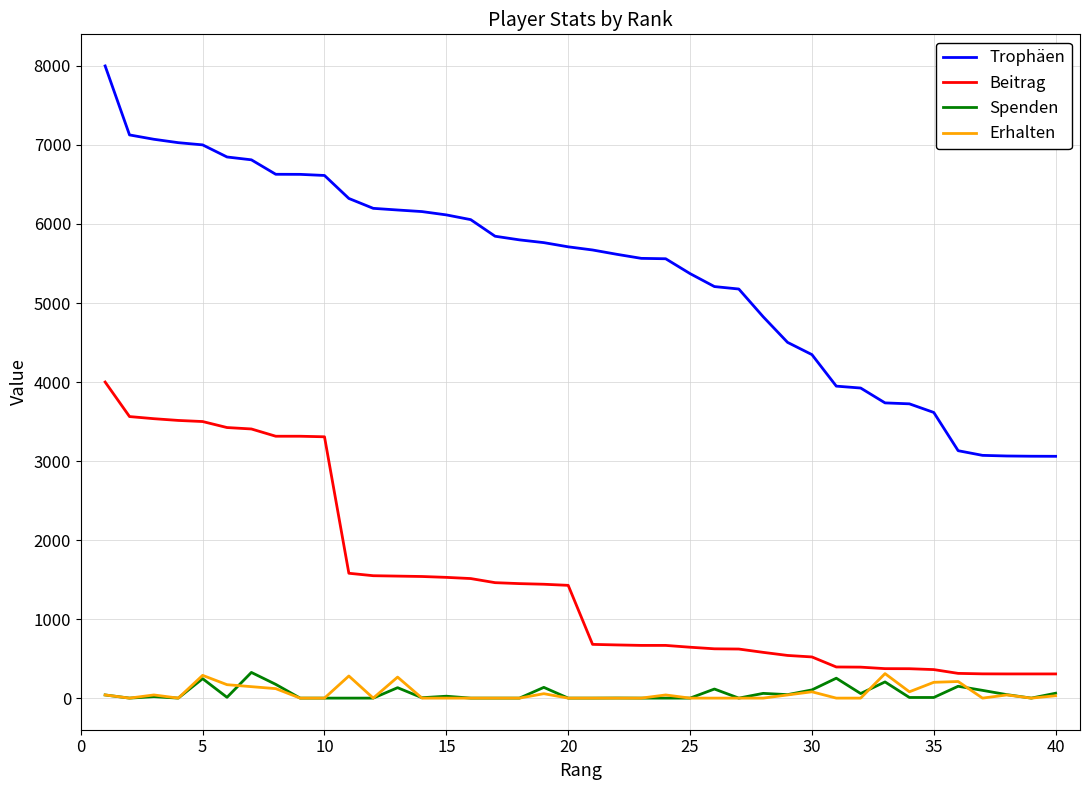

Which series has the largest total across all categories?

Trophäen